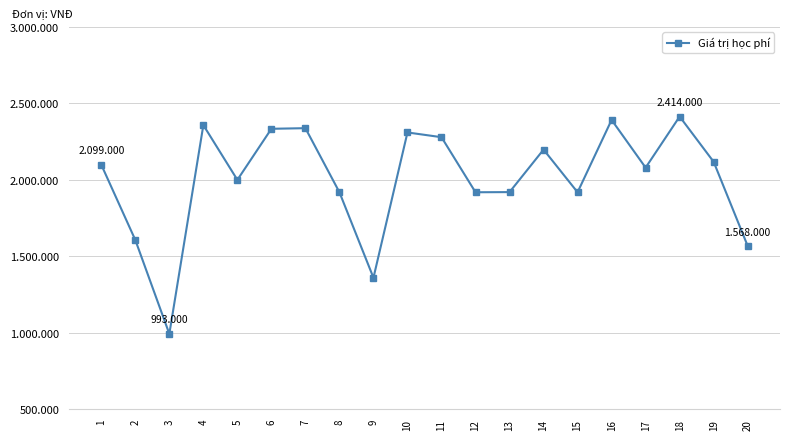

Where is the first local minimum?

3